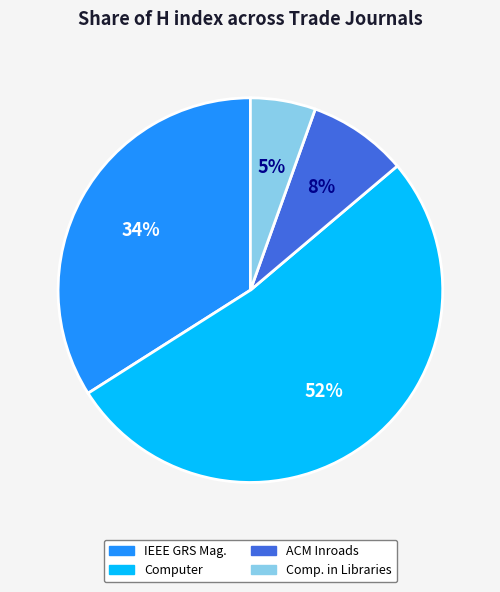

To the nearest percent, what is the average slice percentage?

25%